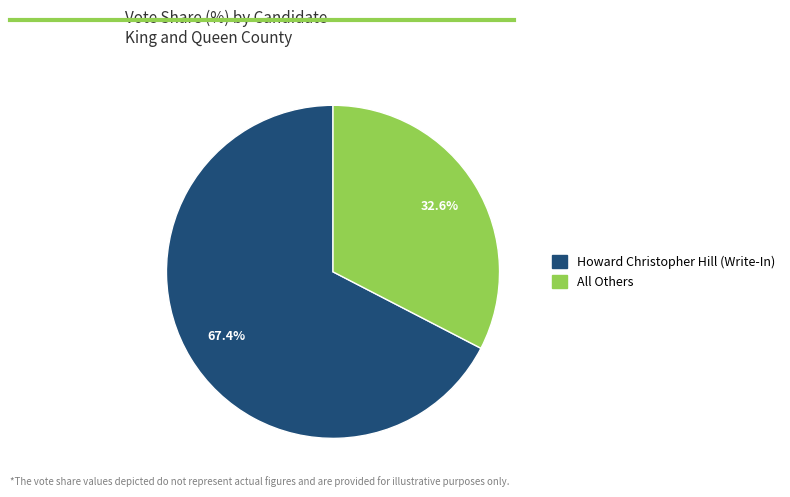

How many slices are in this pie chart?

2